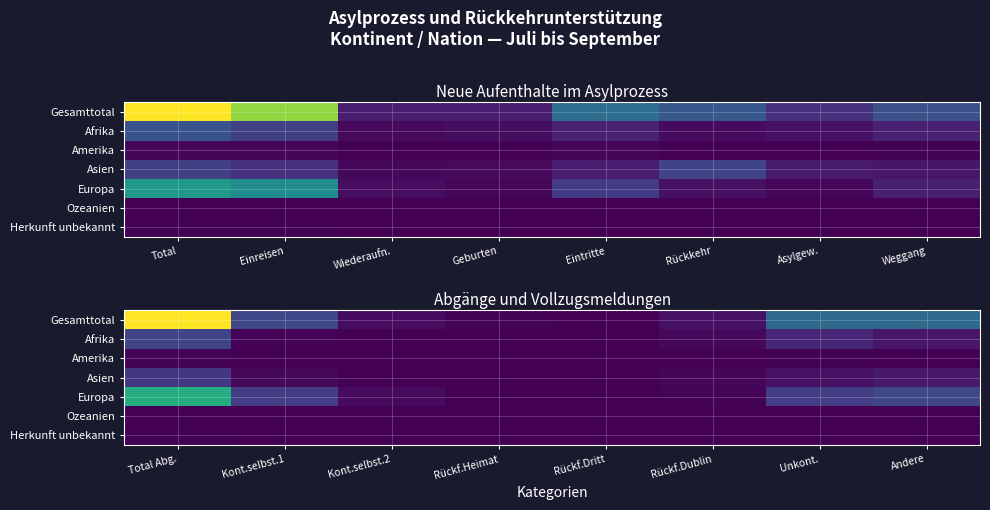

At how many categories does at least one series exceed 1383?

1